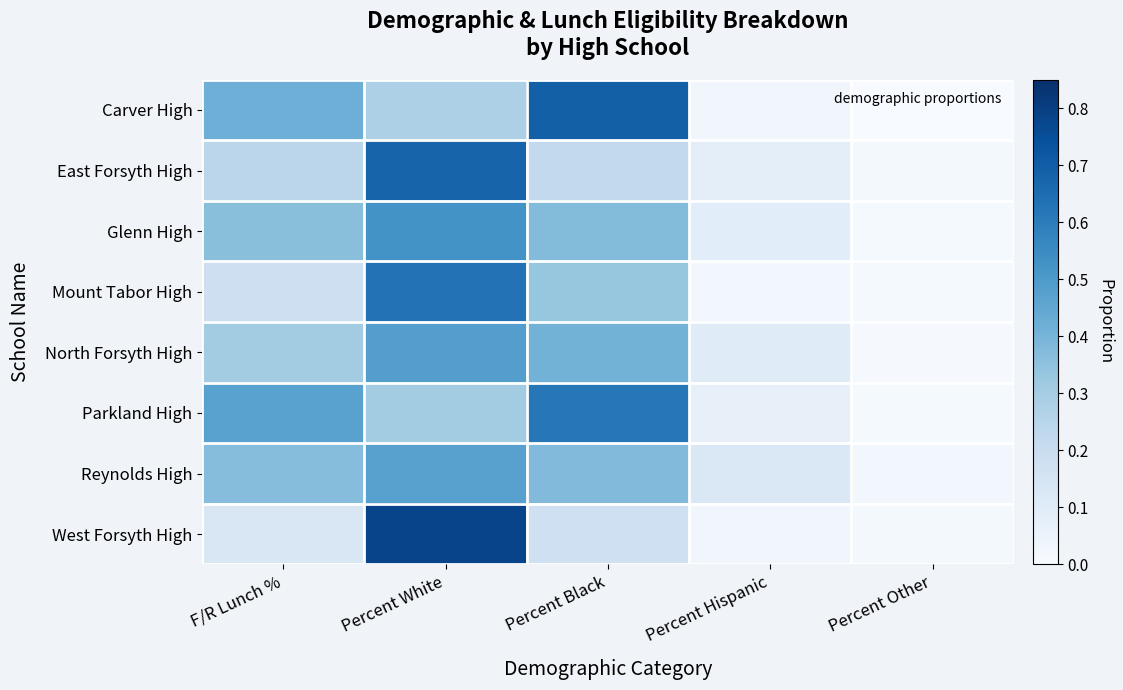

Count the number of categories in the chart.

5